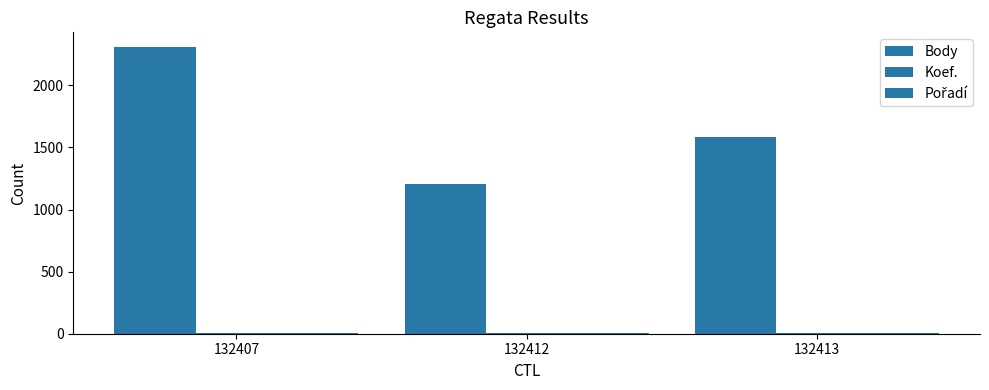

The value of Pořadí at 132413 is 3. True or false?

True